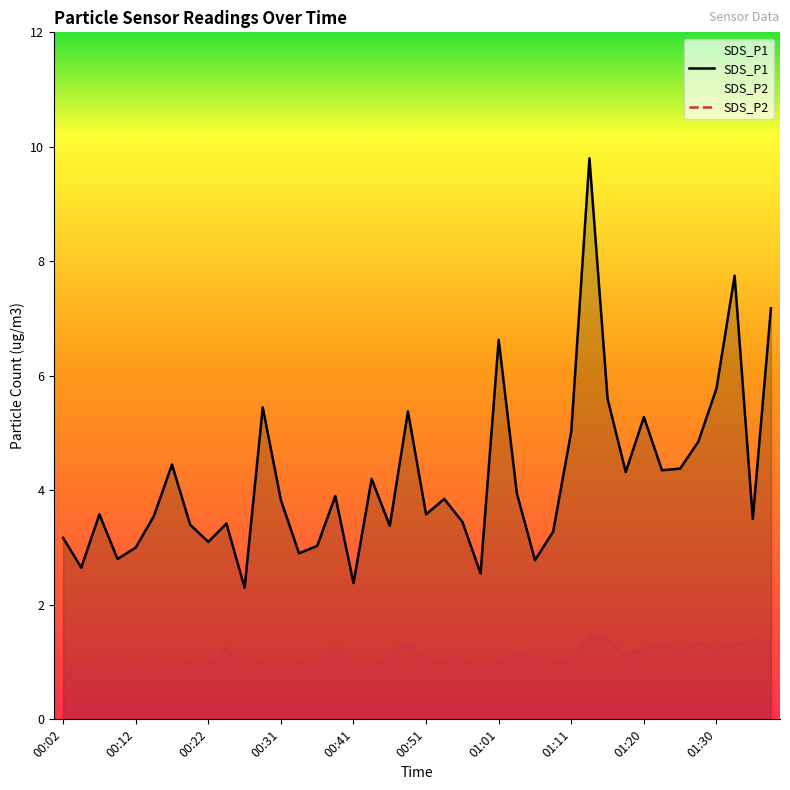

The SDS_P1 series shows 3.4 at 00:24. True or false?

True